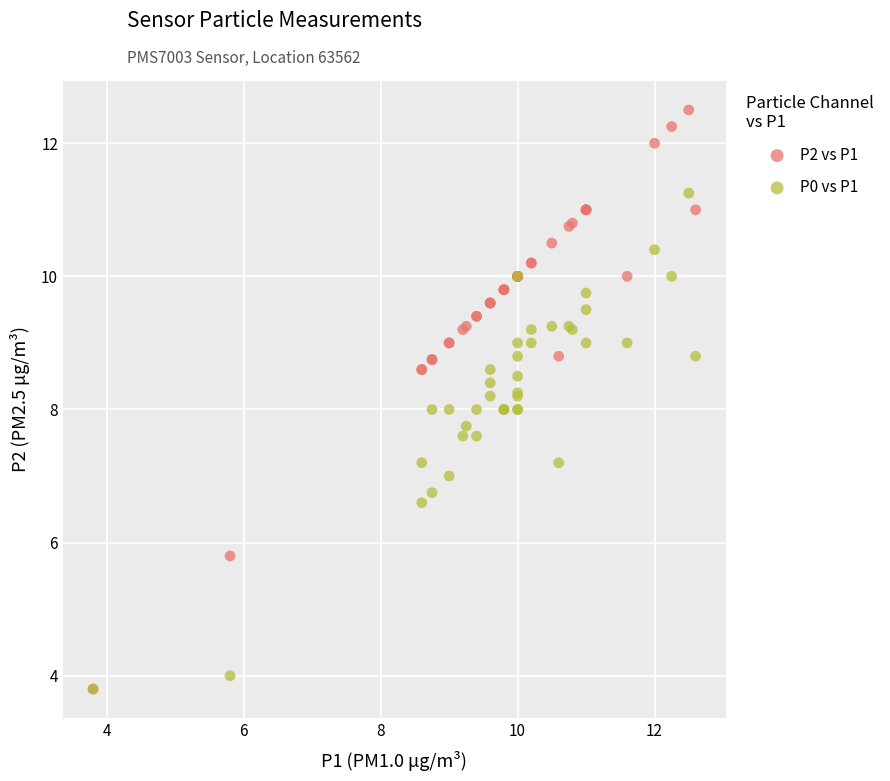

What are all the series names shown in the legend?

P2 vs P1, P0 vs P1